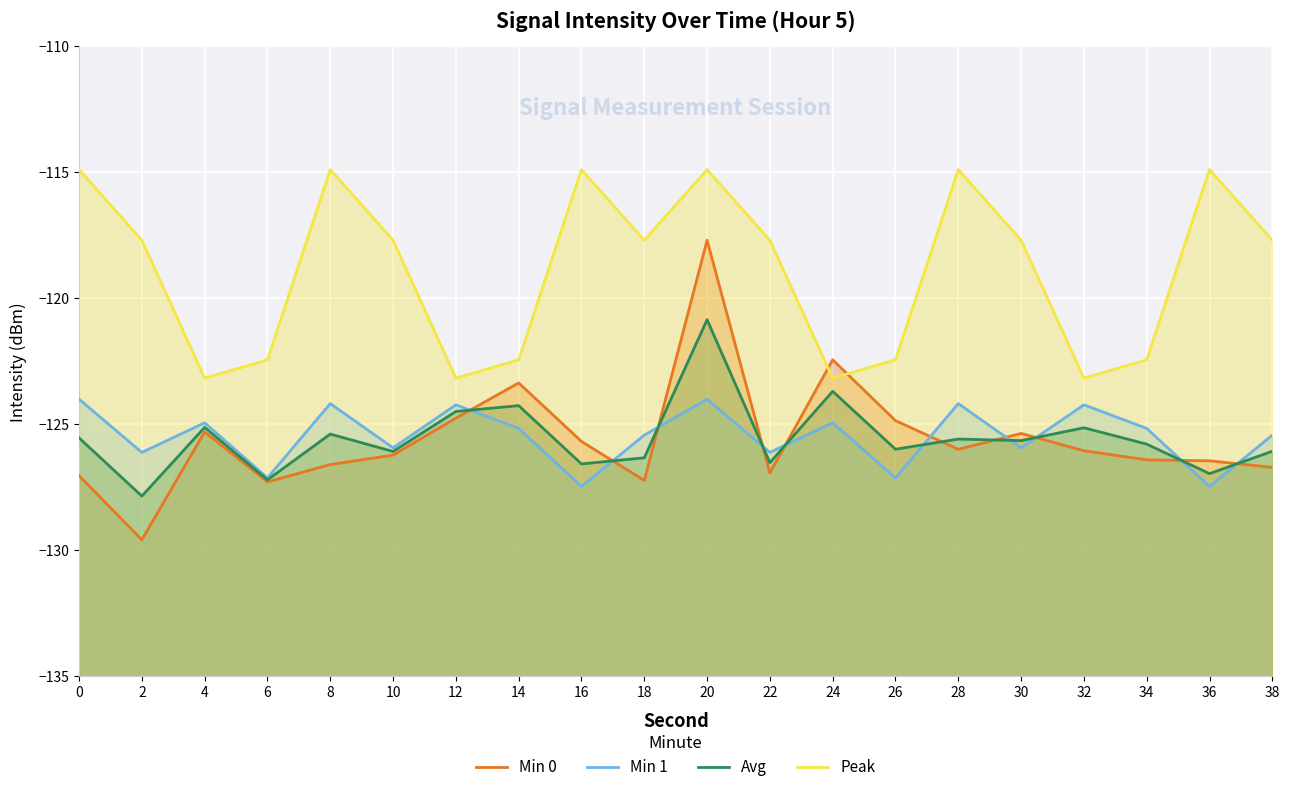

What is the highest value of the Min 1 series?

-124.0